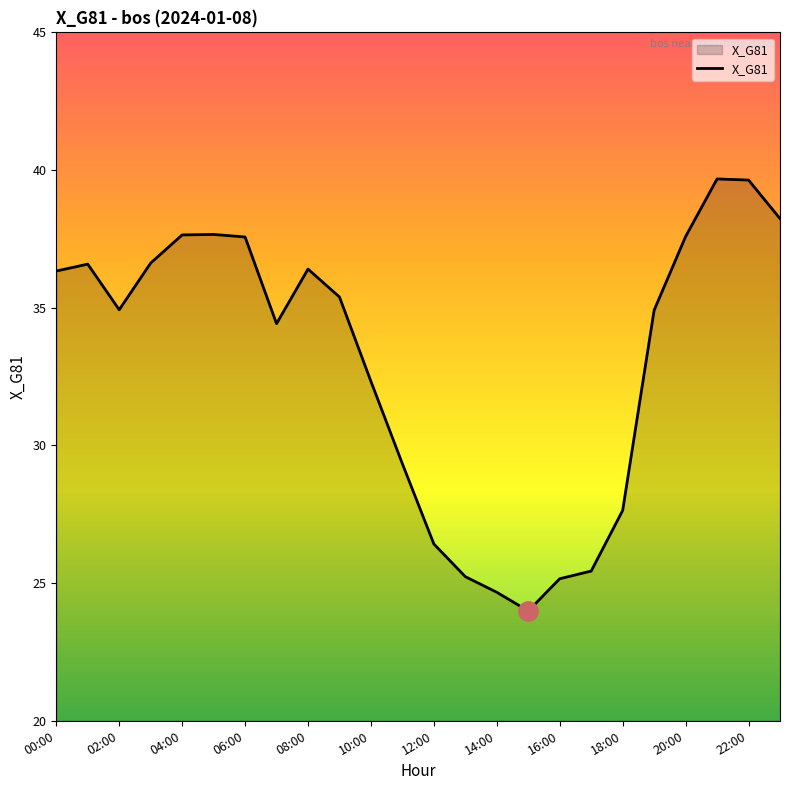

What is the difference between the maximum and minimum values?

15.7